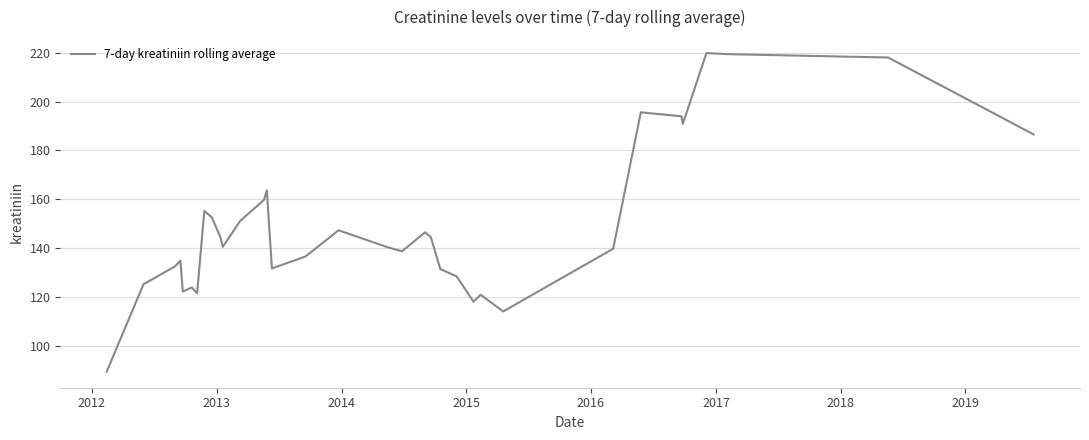

What is the minimum value shown in the chart?

89.5